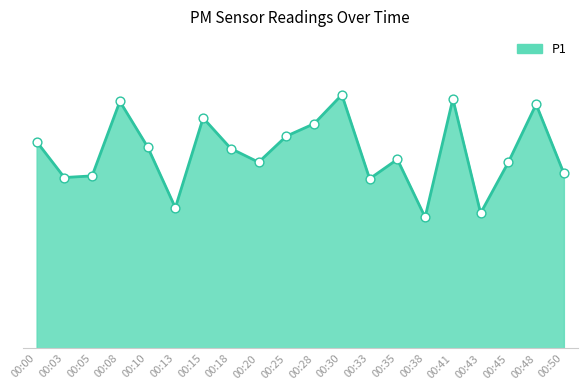

What is the change in value from 00:30 to 00:43?

-2.9